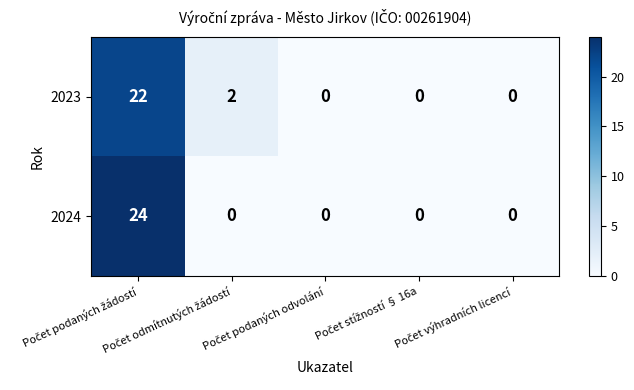

Which series has the largest range (max minus min)?

2024